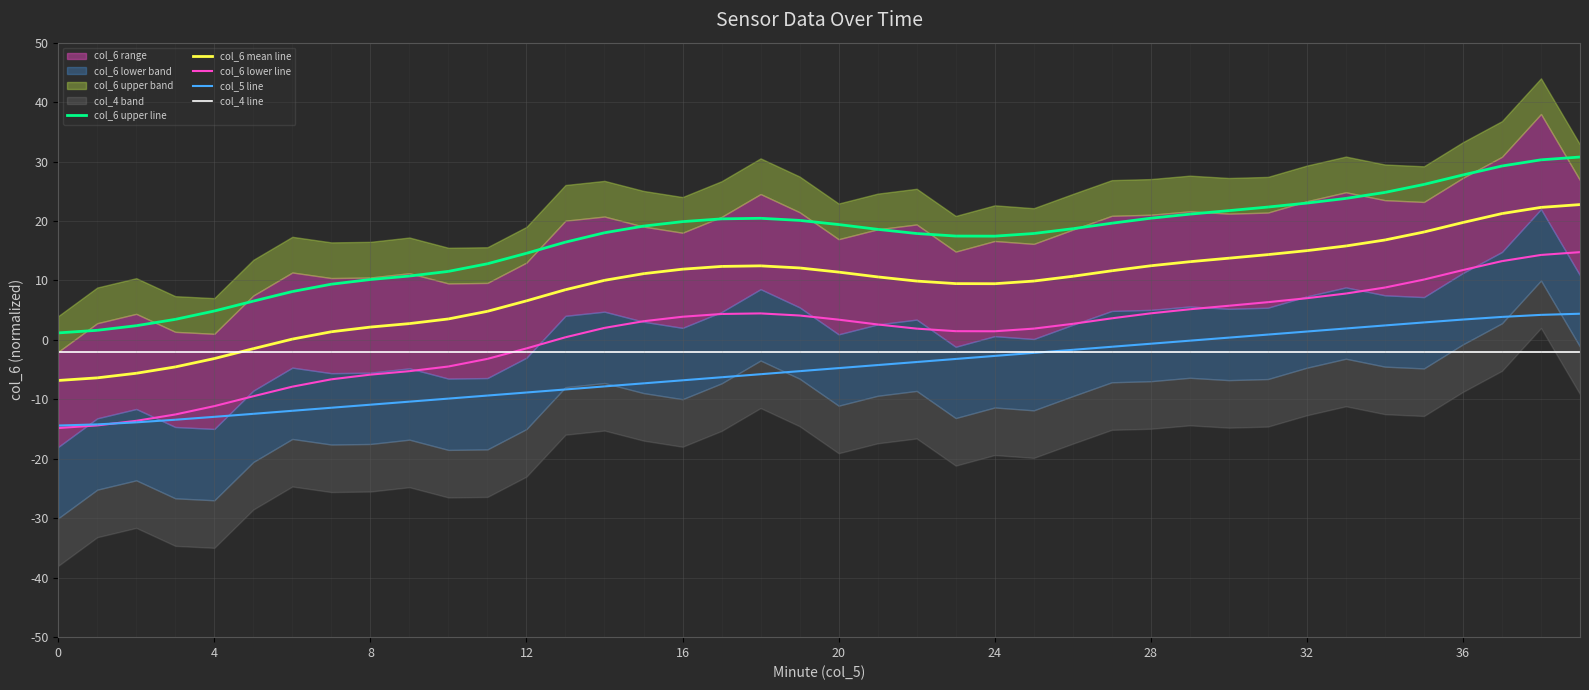

True or false: col_6 lower line and col_5 line intersect in this chart.

True